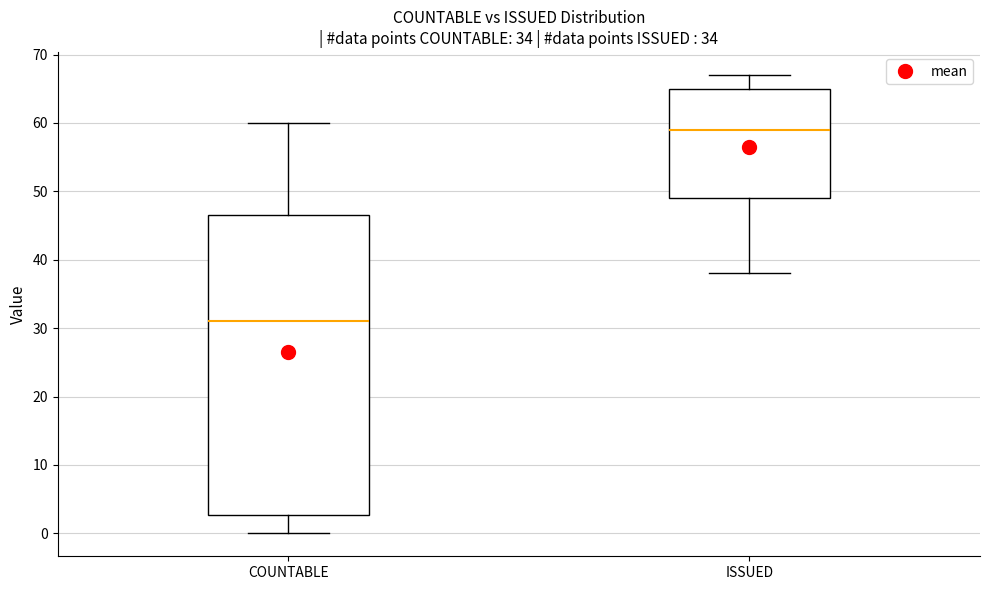

Where is the upper edge of the box for ISSUED on the y-axis? The values are not printed on the chart, so give them approximately, as read against the axis.

65